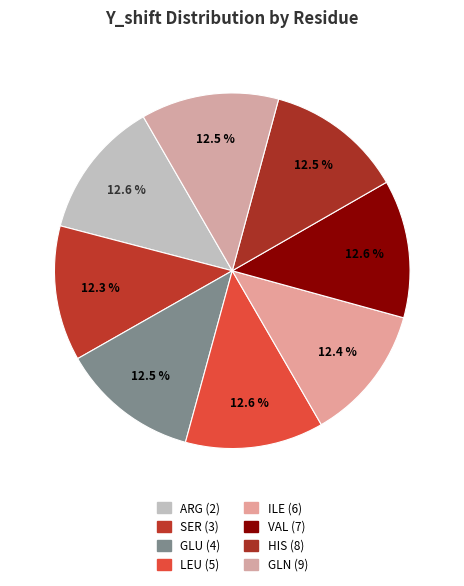

What portion of the pie excludes ILE (6)?

87.6%